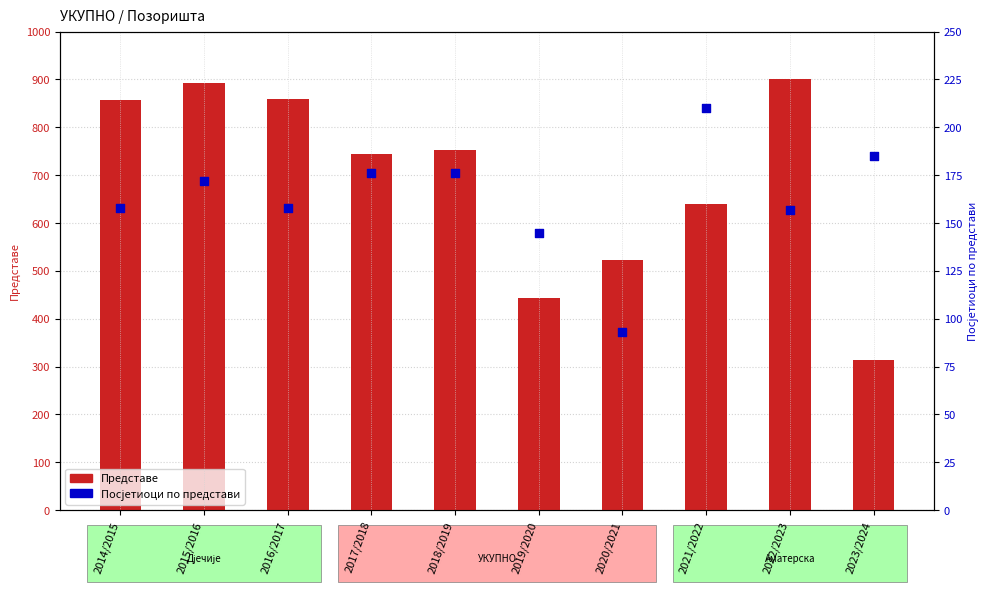

Which series has the largest total across all categories?

Представе